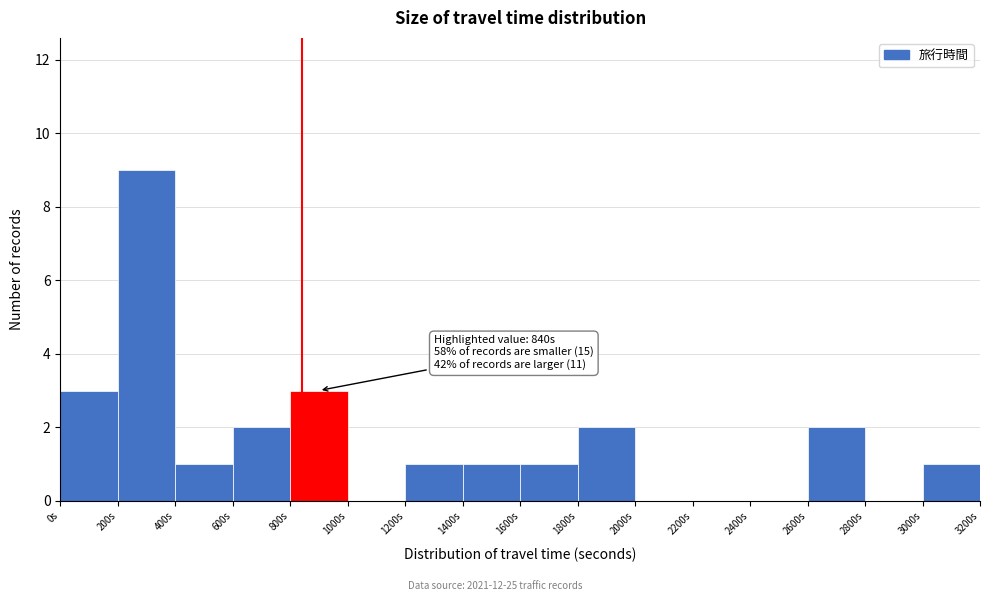

Which range on the x-axis has the tallest bar?

200 to 400